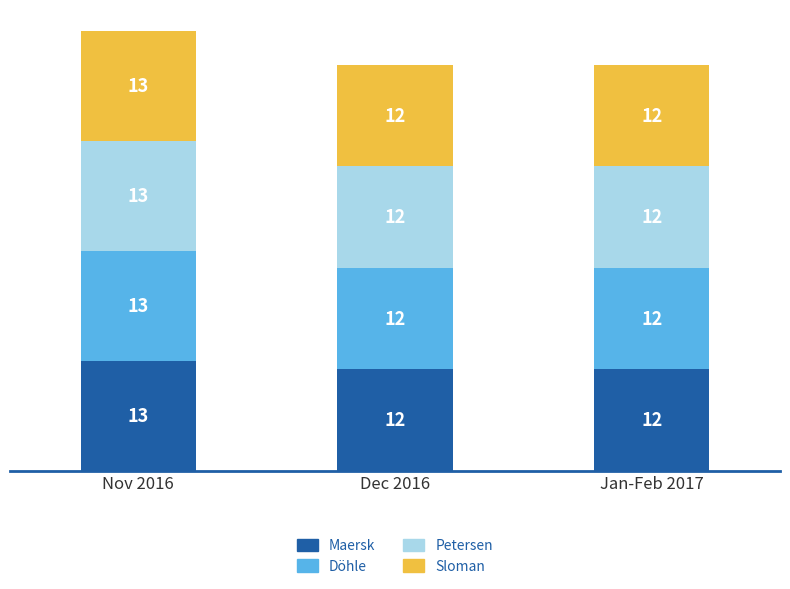

How many Maersk values are between 12 and 13?

3